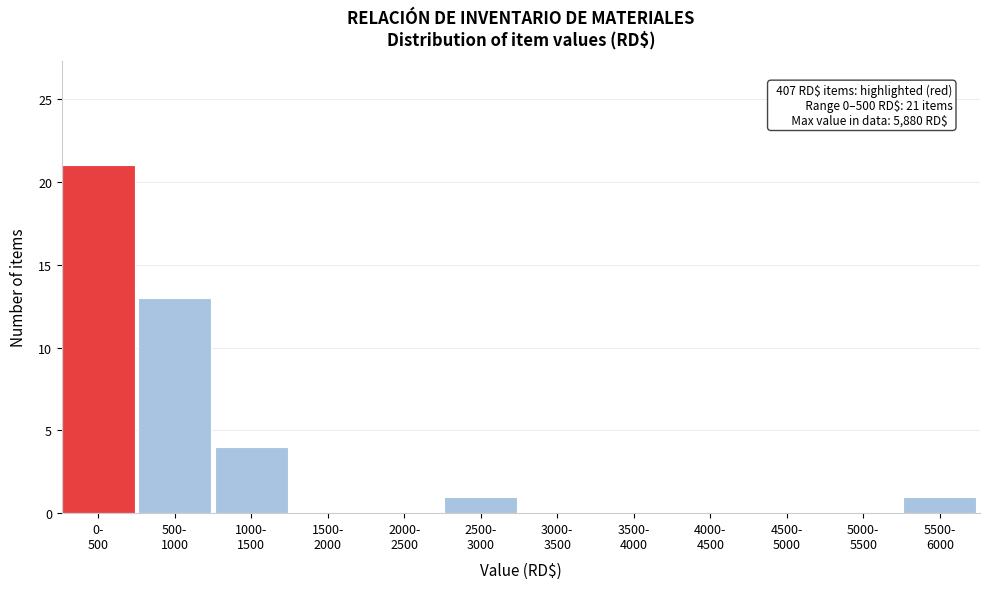

What is the sum of all values?

40